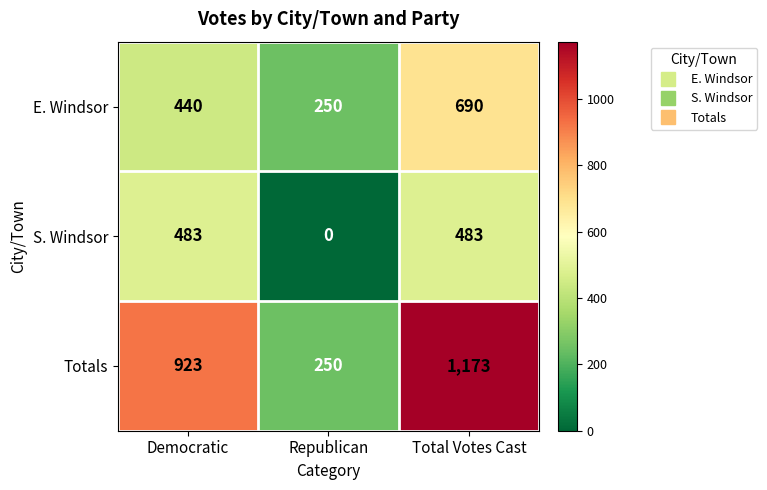

What is the difference between the second highest and minimum values in the S. Windsor series?

483